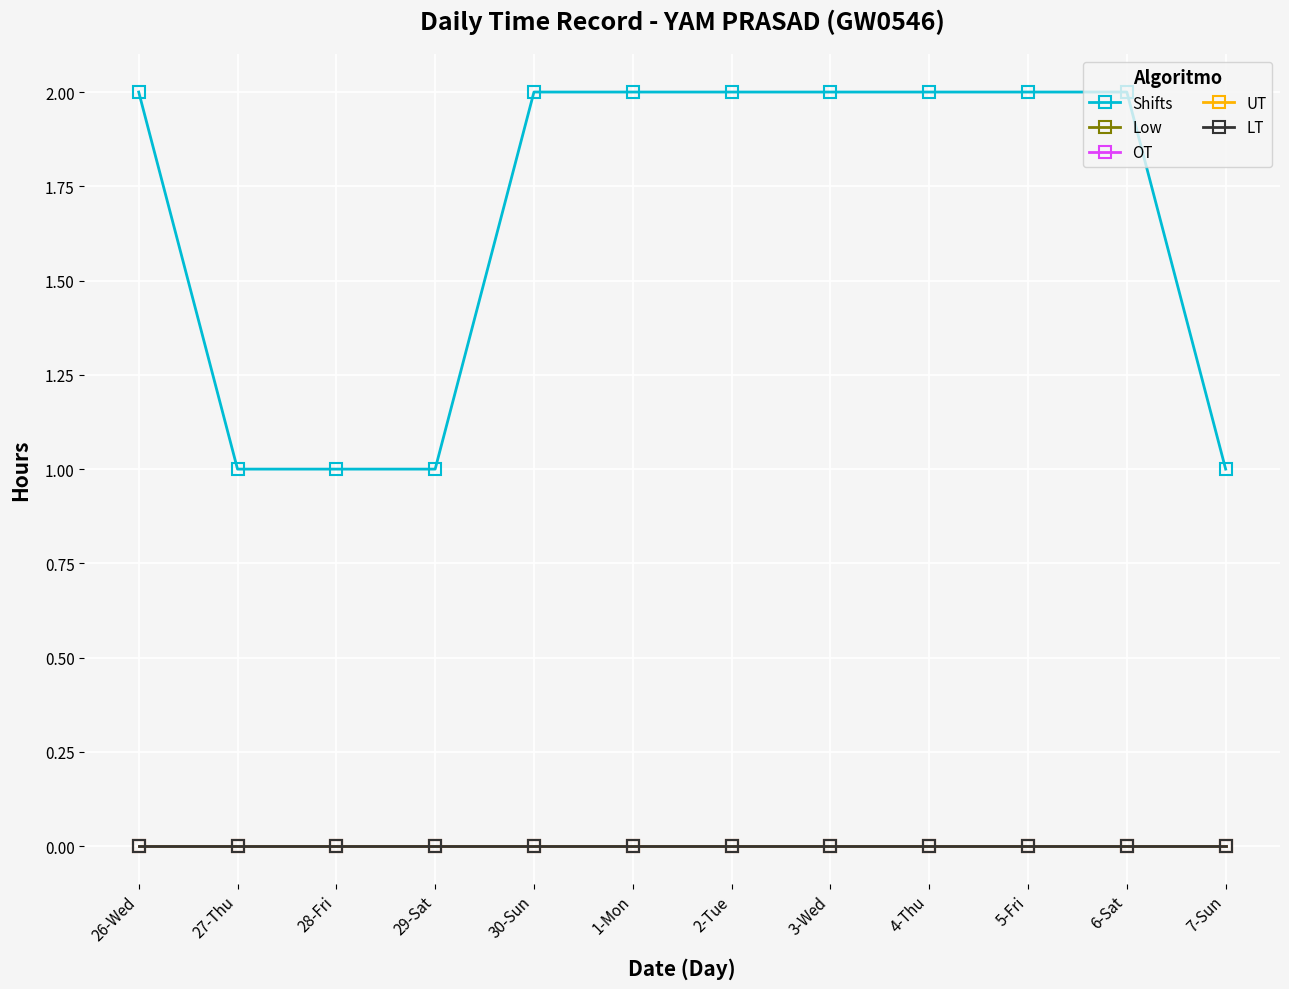

True or false: Shifts has a value of 1 at 28-Fri.

True